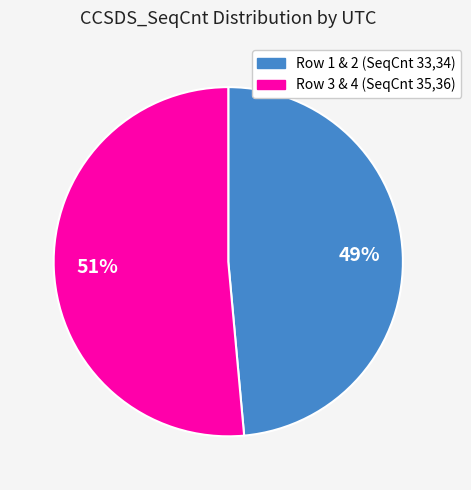

Does any single category account for the majority?

Yes